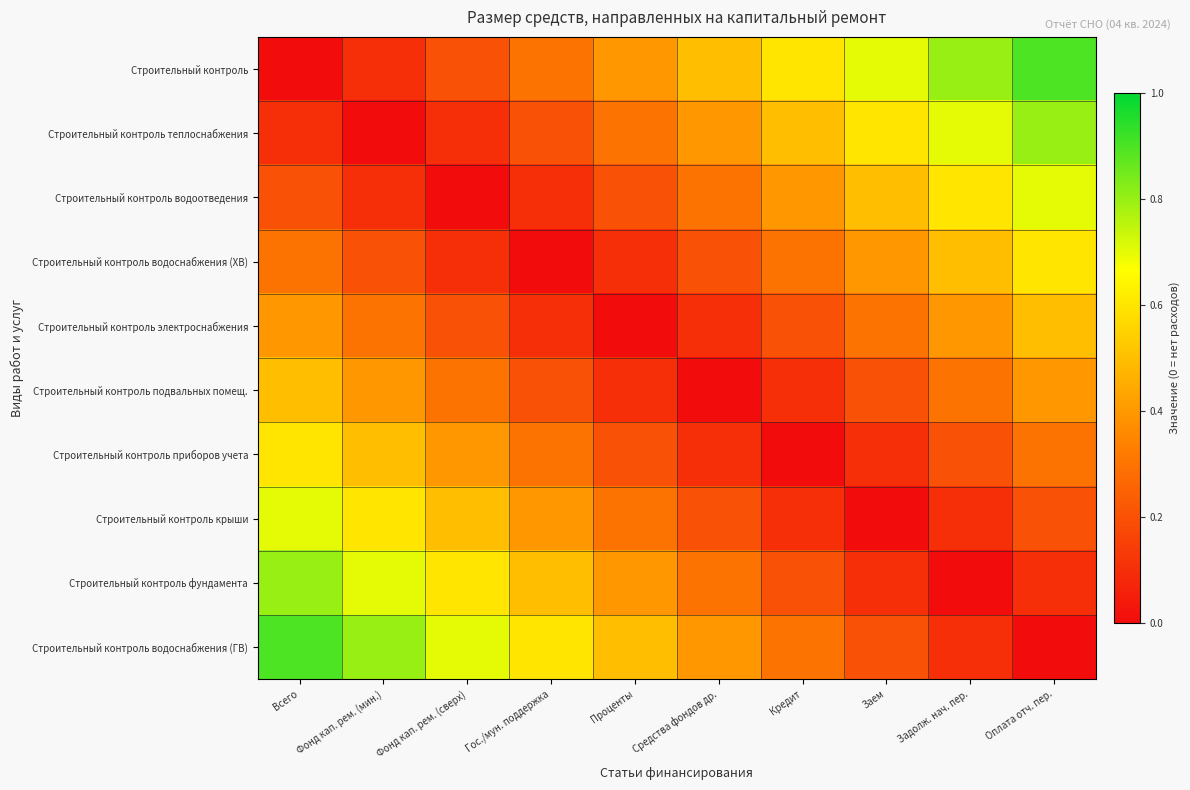

At which category is the sum across all series the highest?

Всего